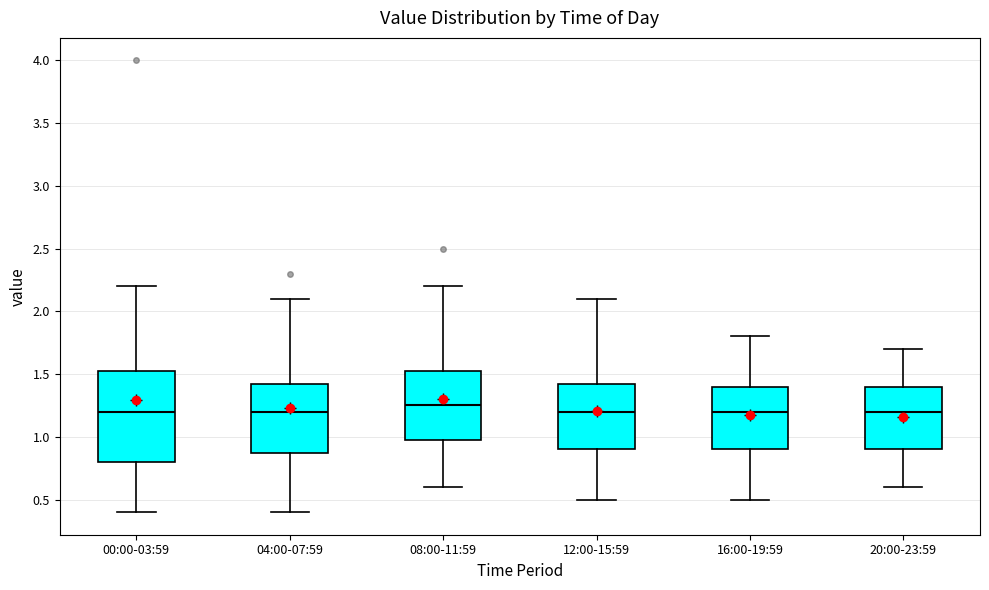

Reading left to right, transcribe this box plot: for each box, give where its median line is, the range the box spans, and where its two whiskers end, as read against the y-axis. The values are not printed on the chart, so give them approximately, as read against the axis.

00:00-03:59: median 1.20, box 0.80 to 1.55, whiskers 0.40 to 2.20
04:00-07:59: median 1.20, box 0.90 to 1.45, whiskers 0.40 to 2.10
08:00-11:59: median 1.25, box 1.00 to 1.55, whiskers 0.60 to 2.20
12:00-15:59: median 1.20, box 0.90 to 1.45, whiskers 0.50 to 2.10
16:00-19:59: median 1.20, box 0.90 to 1.40, whiskers 0.50 to 1.80
20:00-23:59: median 1.20, box 0.90 to 1.40, whiskers 0.60 to 1.70